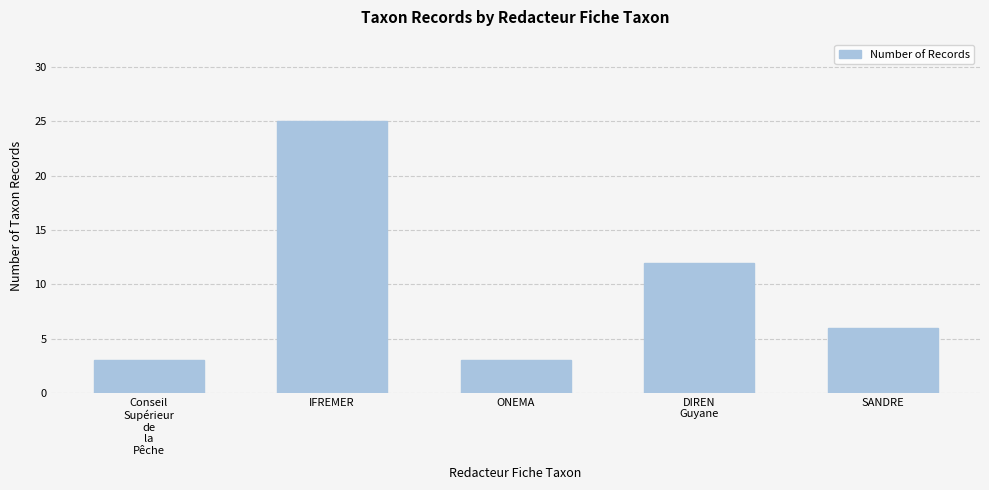

What is the difference between the maximum and minimum values?

22